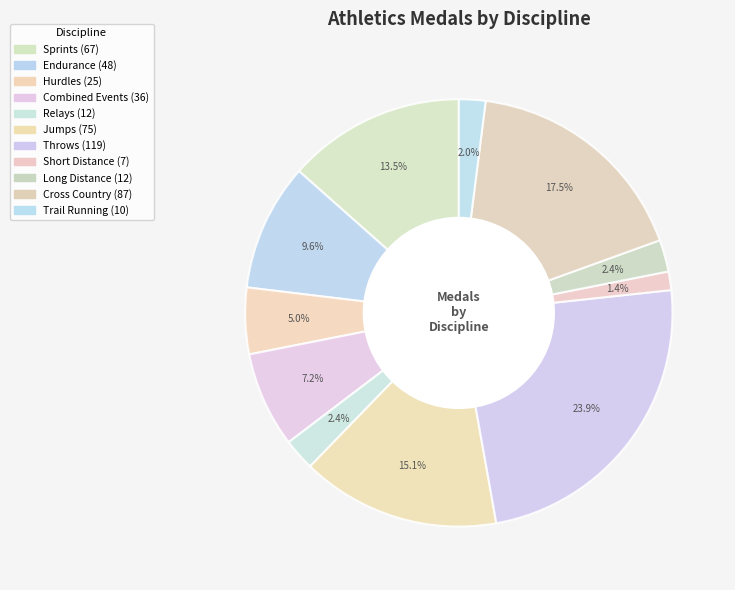

Between Trail Running and Cross Country, which is larger?

Cross Country